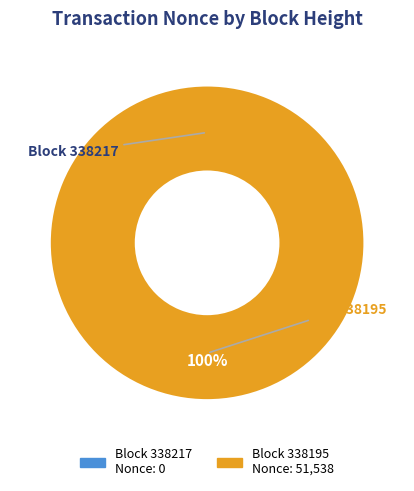

True or false: 338217 accounts for 0% of the total.

True